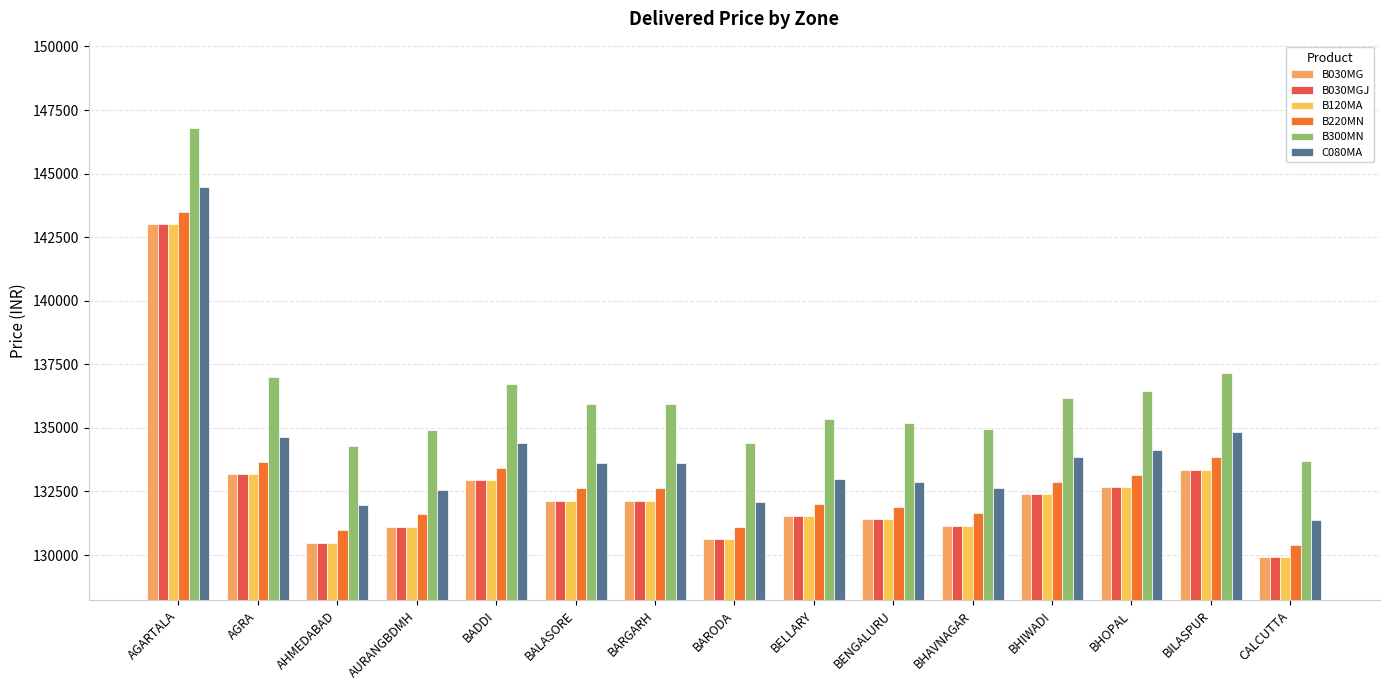

What is the label of the 12th bar from the right?

AURANGBDMH